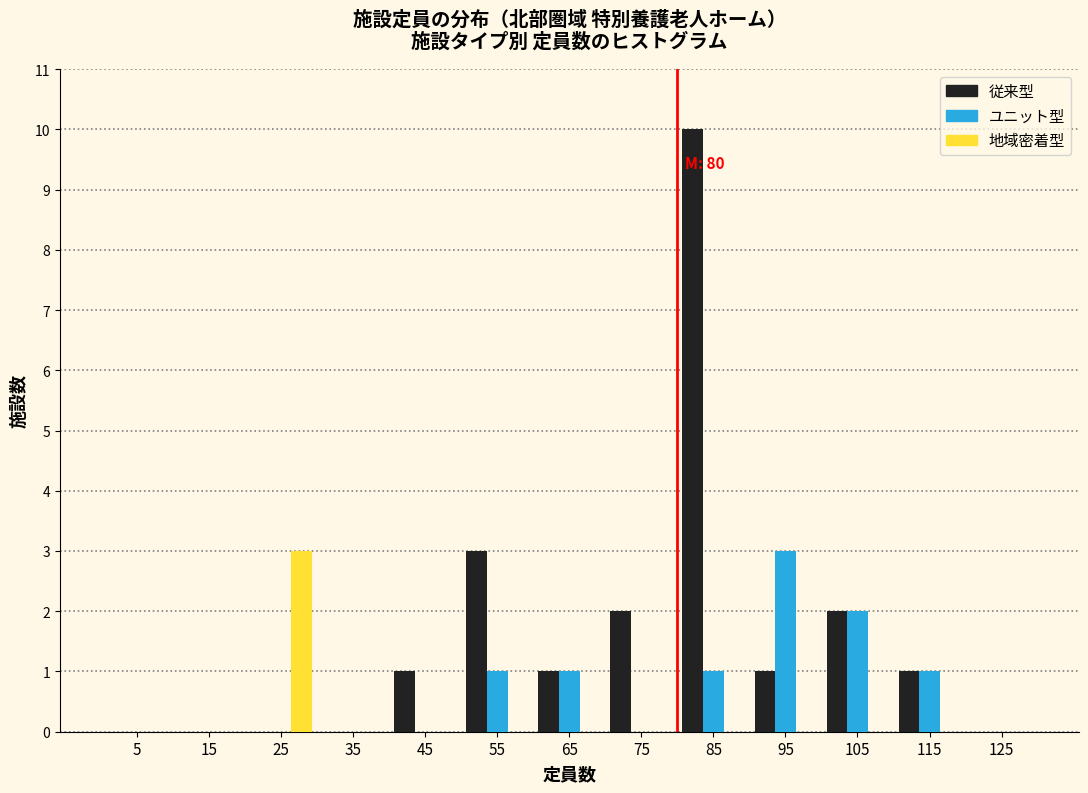

In the ユニット型 series, which range on the x-axis has the tallest bar?

90 to 100